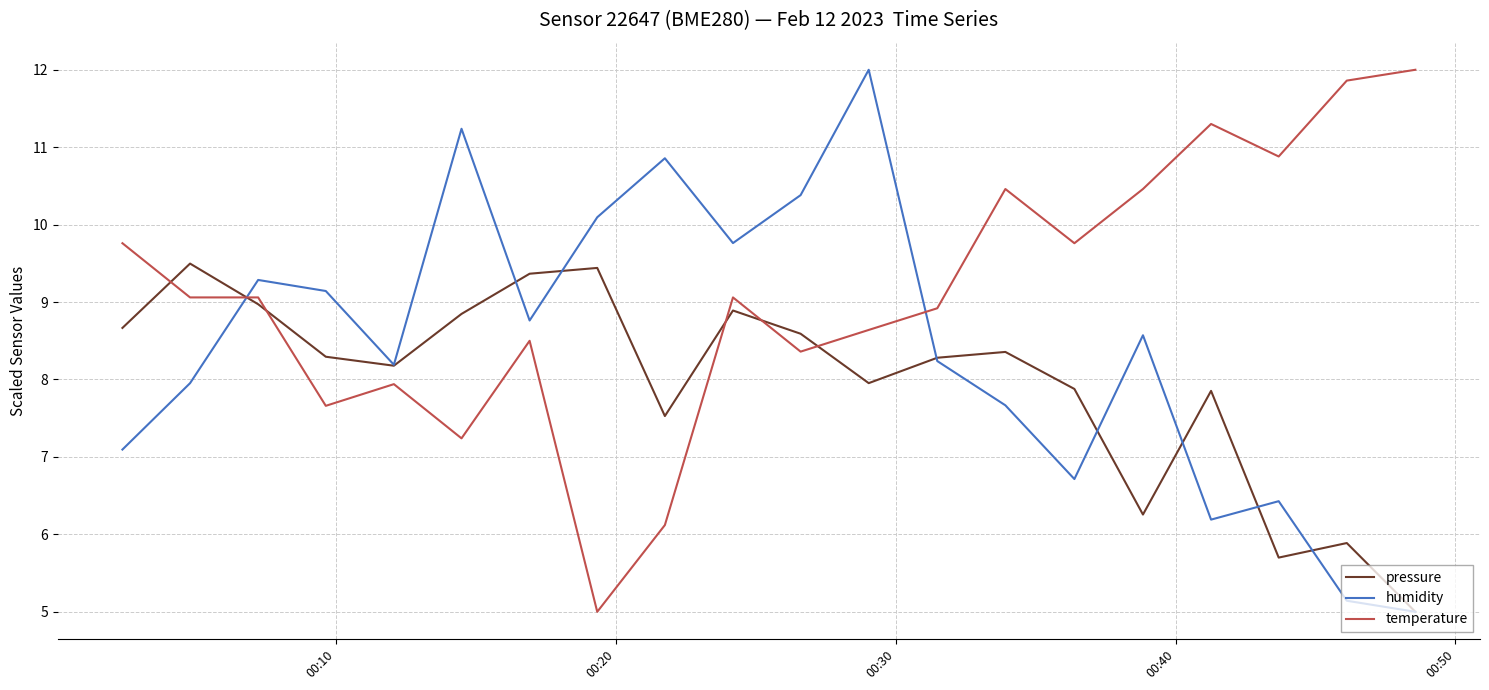

Reading left to right, transcribe all the data shown in this chart.

pressure: 8.7	9.5	9.0	8.3	8.2	8.8	9.4	9.4	7.5	8.9	8.6	8.0	8.3	8.4	7.9	6.3	7.9	5.7	5.9	5.0
humidity: 7.1	8.0	9.3	9.1	8.2	11.2	8.8	10.1	10.9	9.8	10.4	12.0	8.2	7.7	6.7	8.6	6.2	6.4	5.1	5.0
temperature: 9.8	9.1	9.1	7.7	7.9	7.2	8.5	5.0	6.1	9.1	8.4	8.6	8.9	10.5	9.8	10.5	11.3	10.9	11.9	12.0